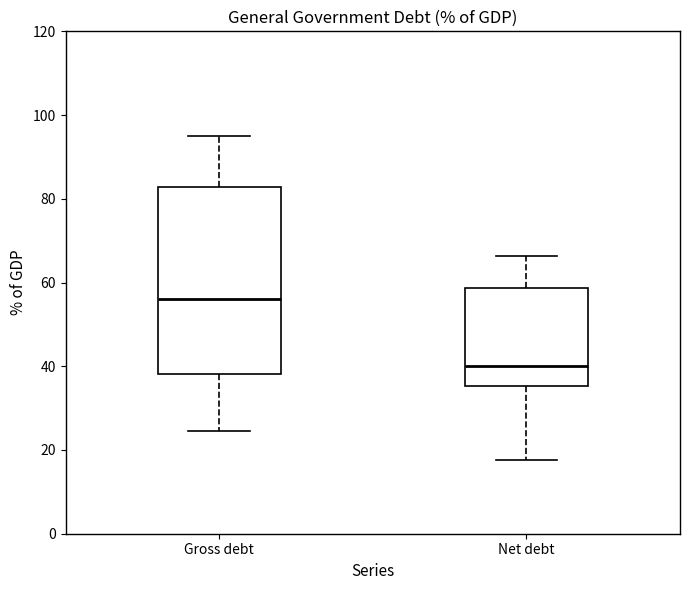

Reading left to right, transcribe this box plot: for each box, give where its median line is, the range the box spans, and where its two whiskers end, as read against the y-axis. The values are not printed on the chart, so give them approximately, as read against the axis.

Gross debt: median 56, box 38 to 82, whiskers 24 to 96
Net debt: median 40, box 36 to 58, whiskers 18 to 66